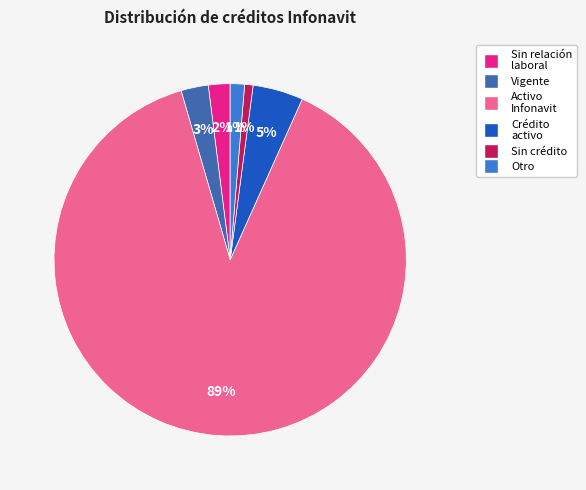

Between Sin crédito and Activo Infonavit, which is larger?

Activo Infonavit